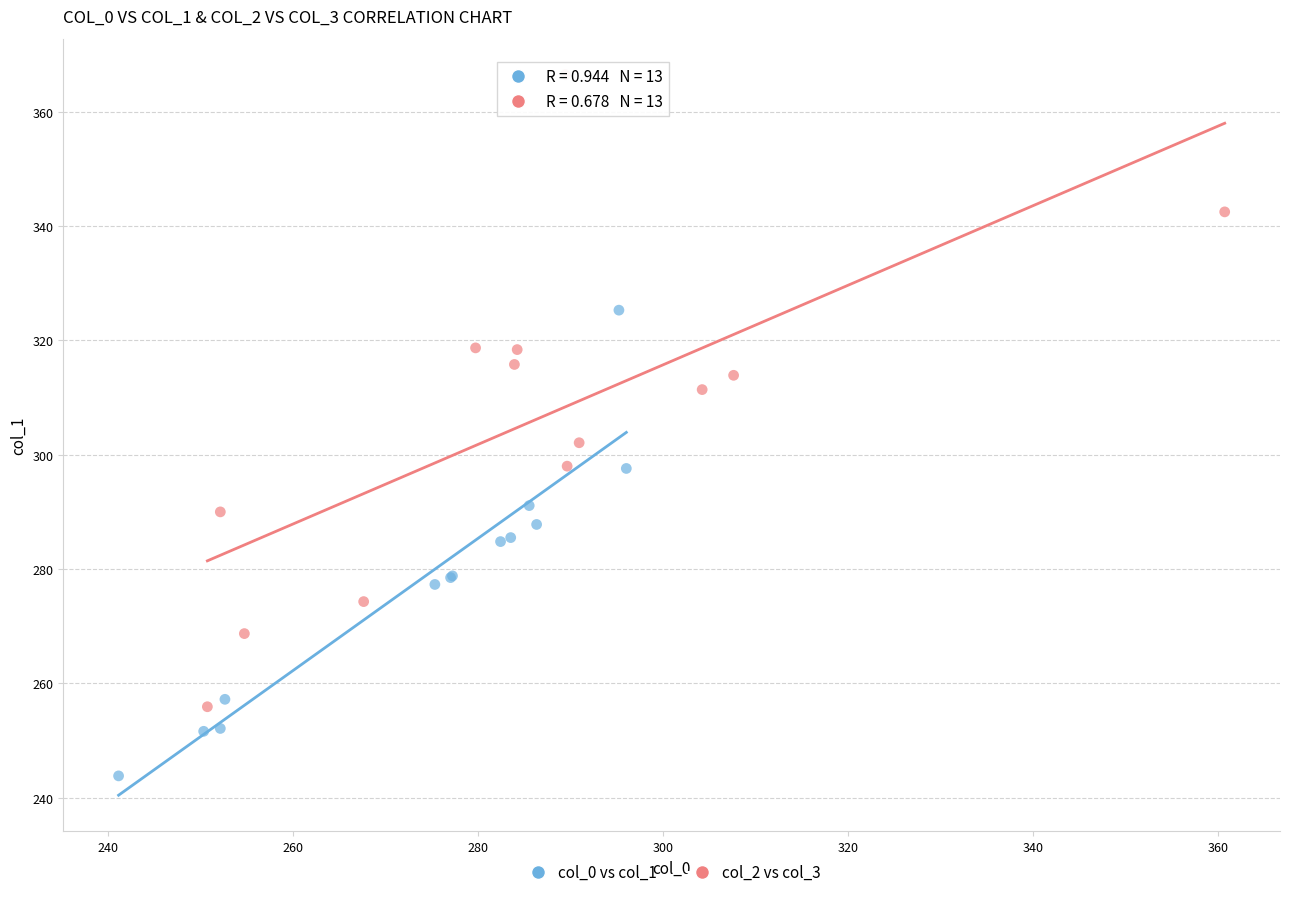

What are all the series names shown in the legend?

col_0 vs col_1, col_2 vs col_3